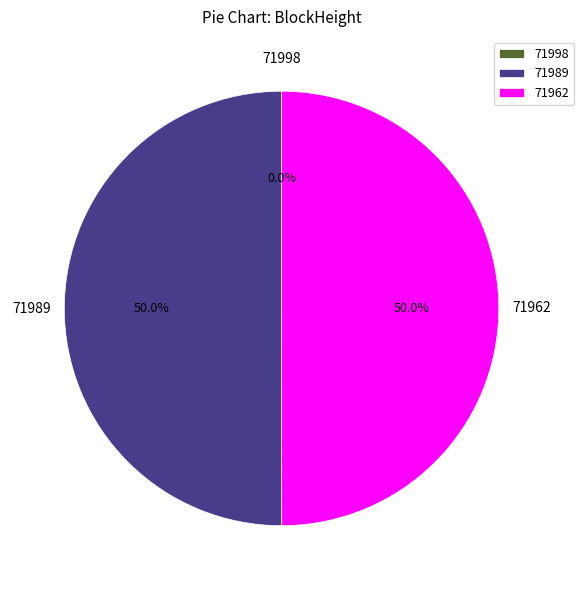

Which slice is the smallest?

71998